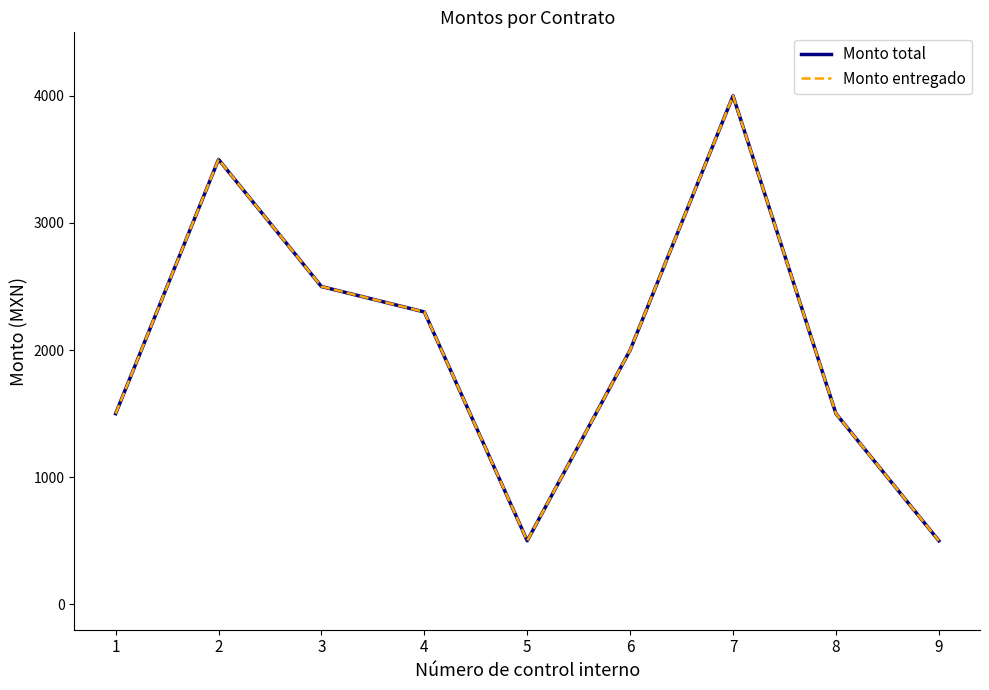

Reading left to right, transcribe all the data shown in this chart.

Monto total: 1500	3500	2500	2300	500	2000	4000	1500	500
Monto entregado: 1500	3500	2500	2300	500	2000	4000	1500	500